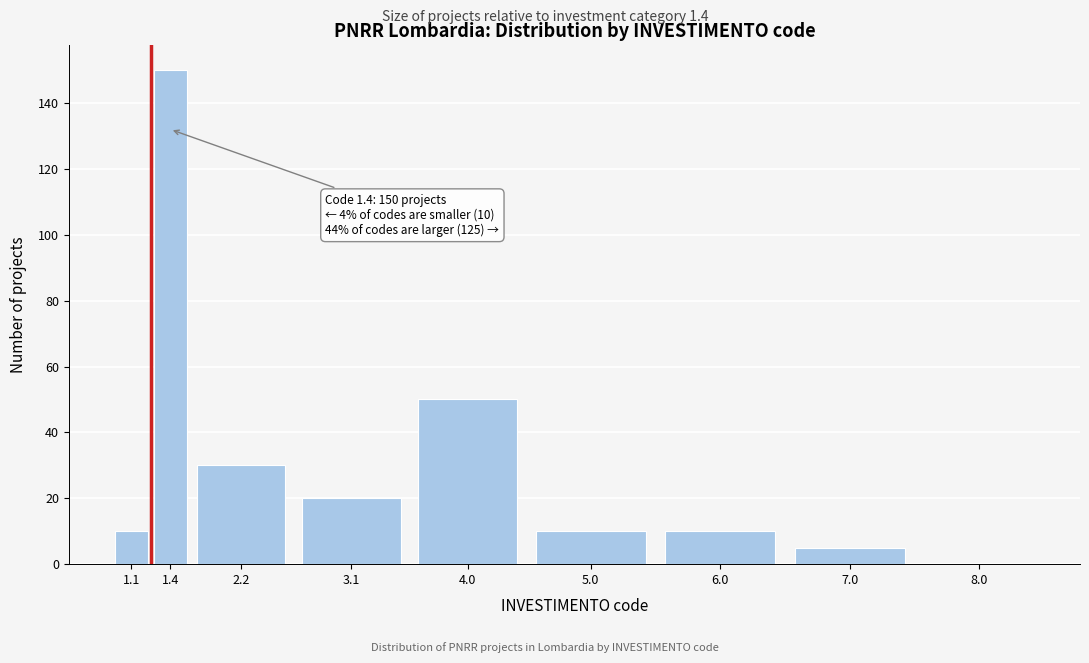

Reading right to left, list all the values displayed in this chart.

8.0=0	7.0=5	6.0=10	5.0=10	4.0=50	3.1=20	2.2=30	1.4=150	1.1=10